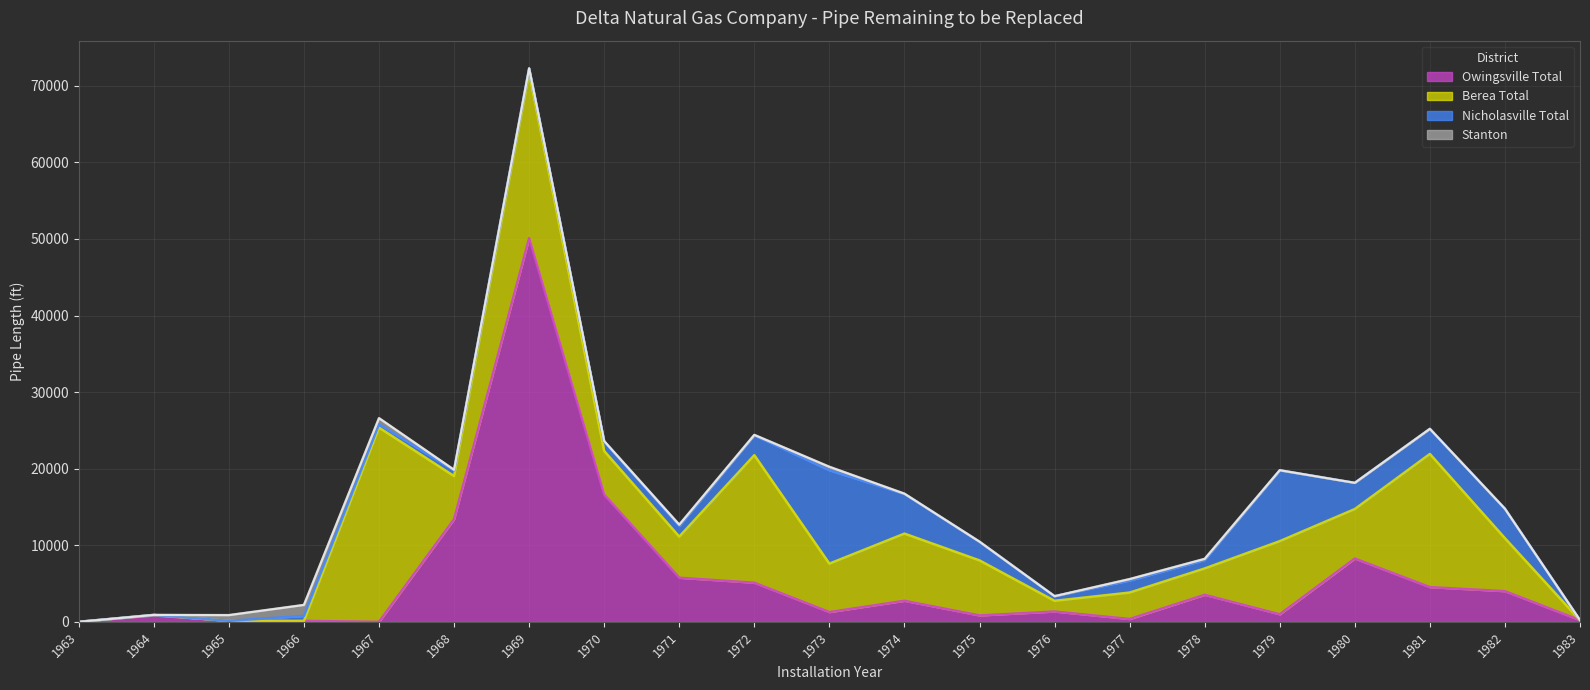

What is the spread (max minus min) of values at 1977?

3272